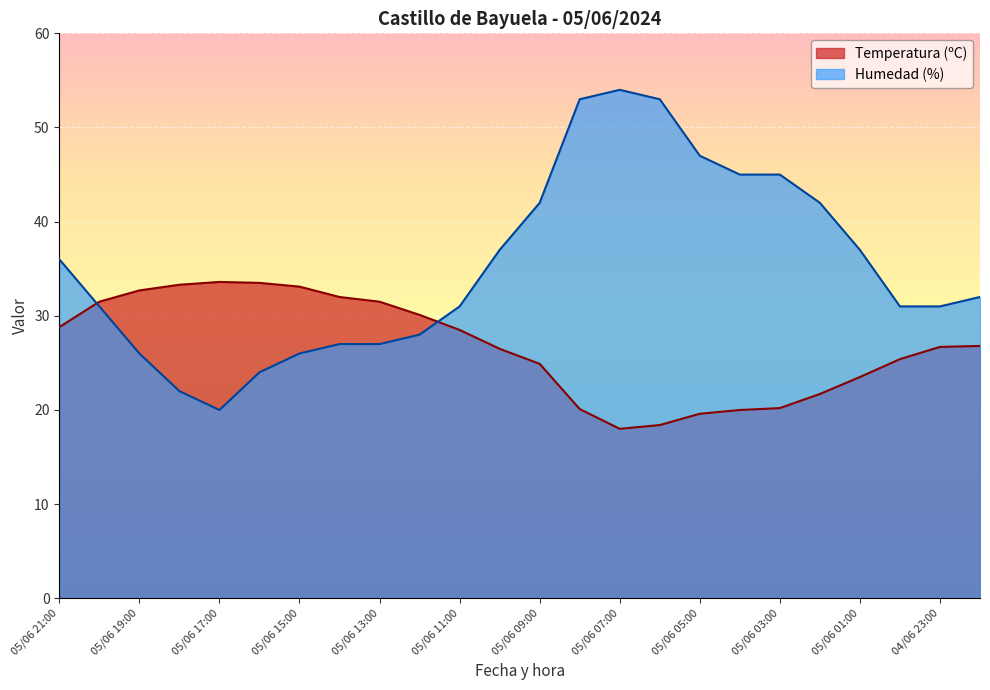

List the labels in order of Humedad (%) value, largest first.

05/06 07:00, 05/06 08:00, 05/06 06:00, 05/06 05:00, 05/06 04:00, 05/06 03:00, 05/06 09:00, 05/06 02:00, 05/06 10:00, 05/06 01:00, 05/06 21:00, 04/06 22:00, 05/06 20:00, 05/06 11:00, 05/06 00:00, 04/06 23:00, 05/06 12:00, 05/06 14:00, 05/06 13:00, 05/06 19:00, 05/06 15:00, 05/06 16:00, 05/06 18:00, 05/06 17:00